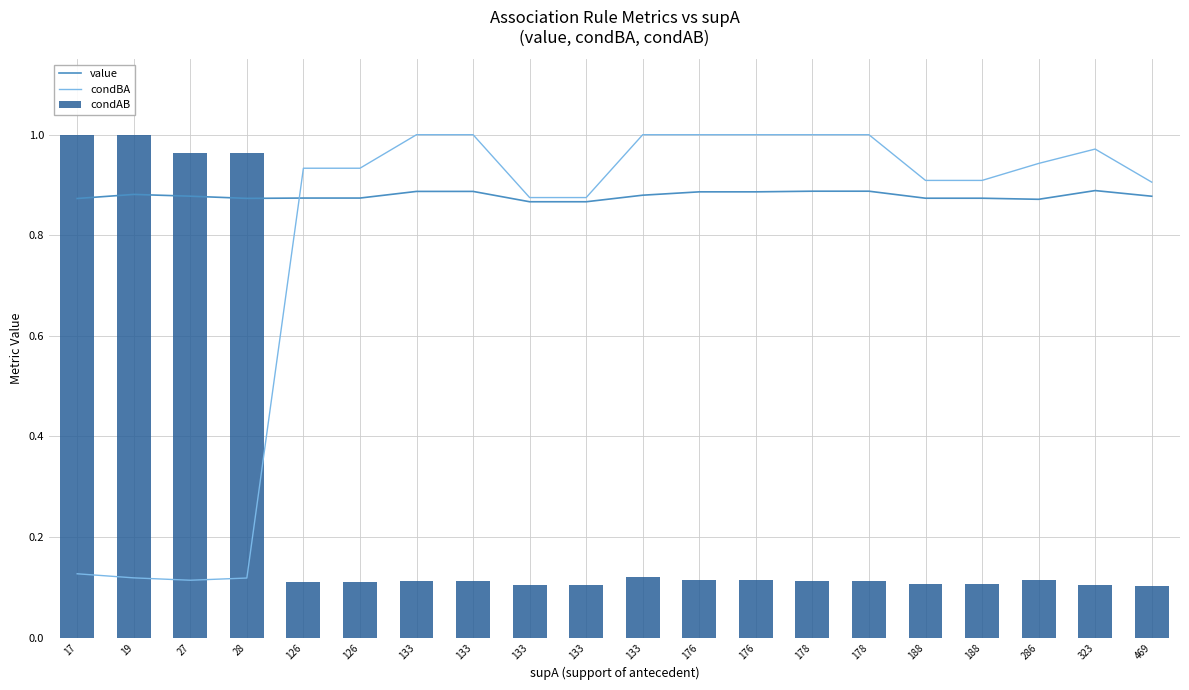

How many groups of bars are there?

20